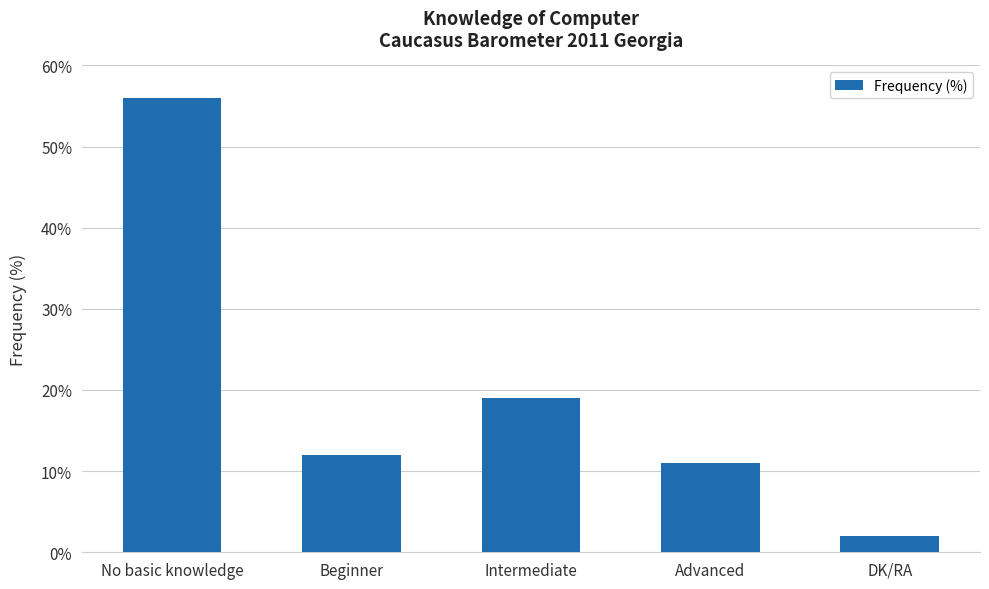

What is the change in value from Beginner to Intermediate?

+7